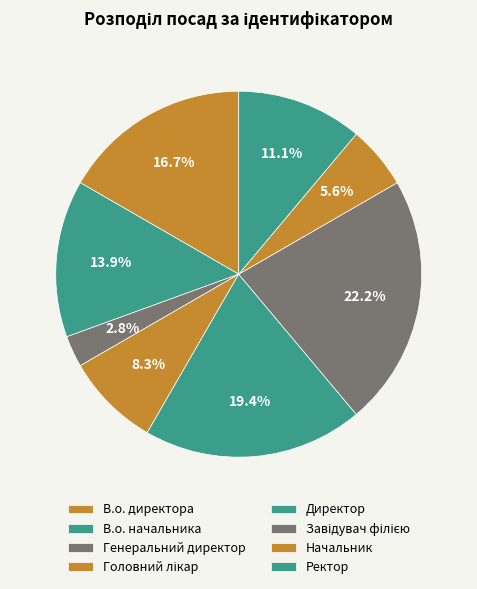

Count the number of slices in the pie.

8